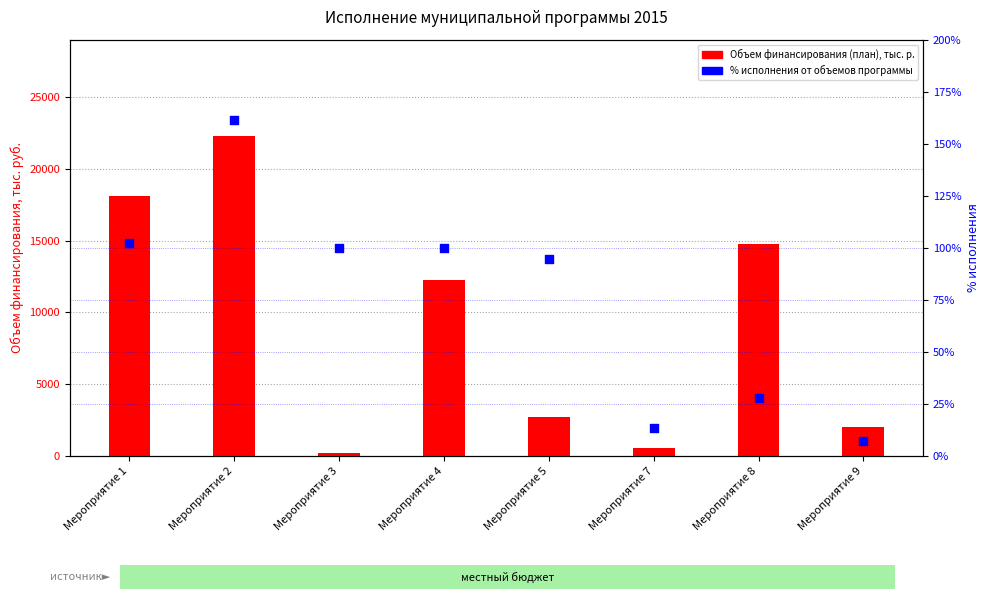

Which series reaches the minimum Y coordinate?

% исполнения от объемов программы